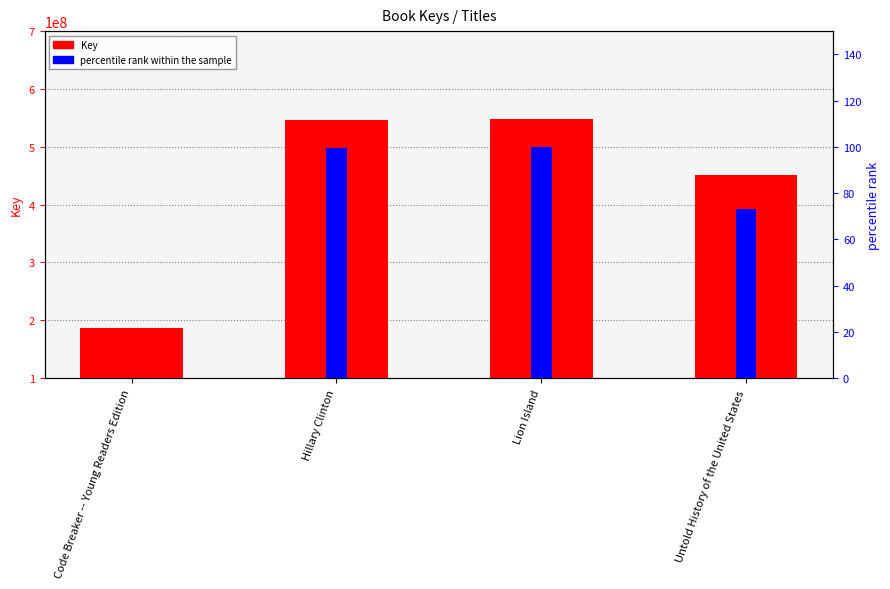

At which category does the chart reach its peak across all series?

Lion Island